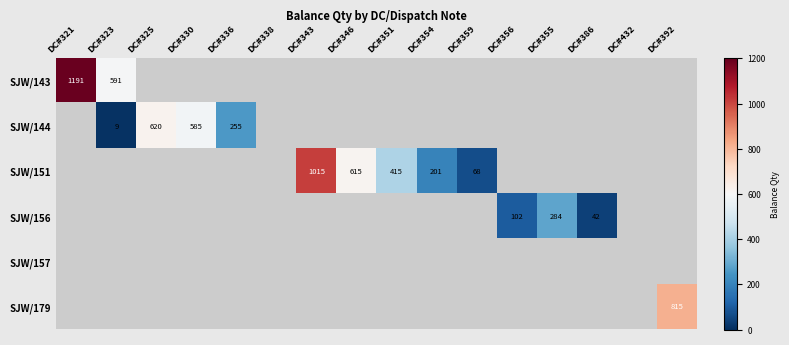

At how many categories does at least one series exceed 382?

8